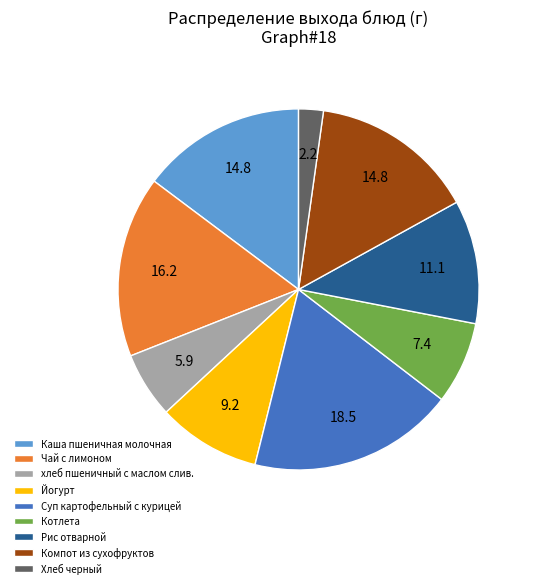

Which slice is the smallest?

Хлеб черный